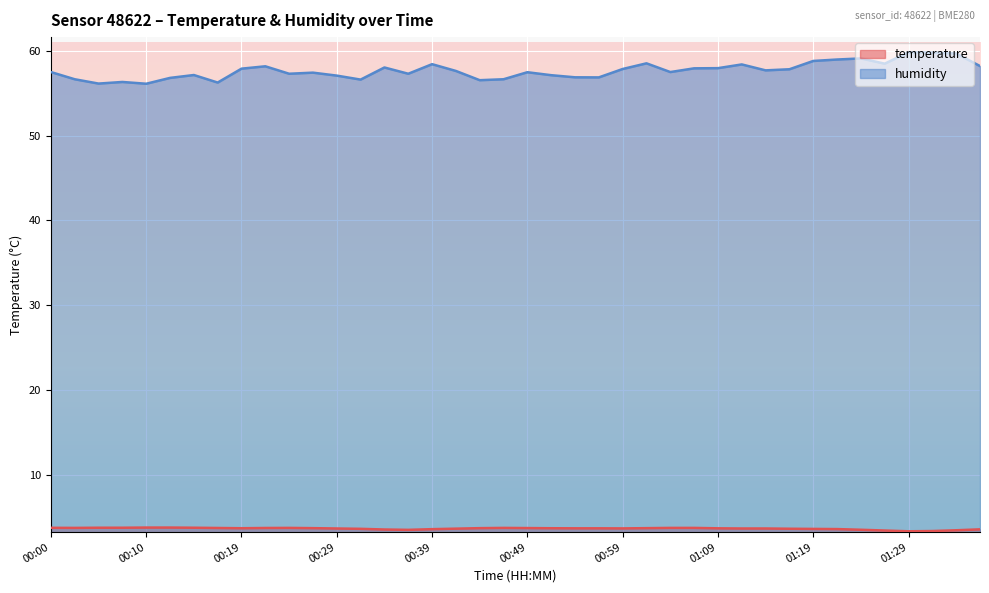

At which label is humidity closest to 57?

00:29